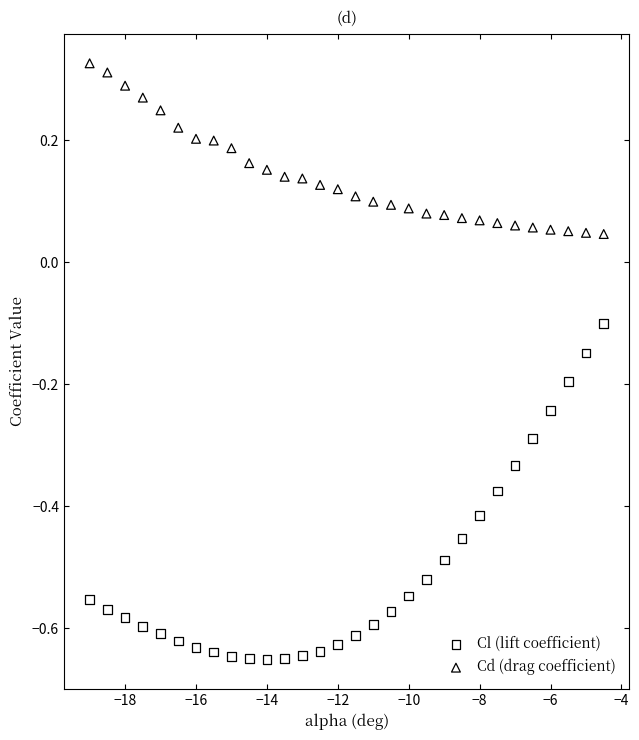

Across all data points, what is the range of X values (max minus min)?

14.5